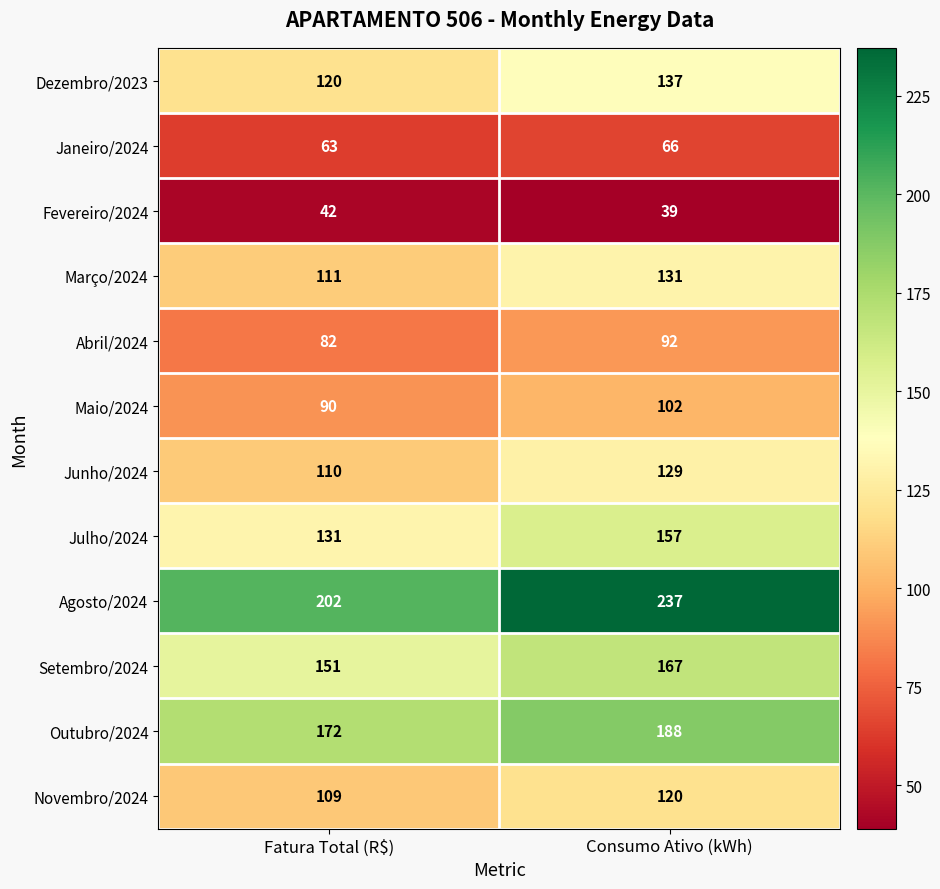

What is the sum of the Fevereiro/2024 values at Consumo Ativo (kWh) and Fatura Total (R$)?

81